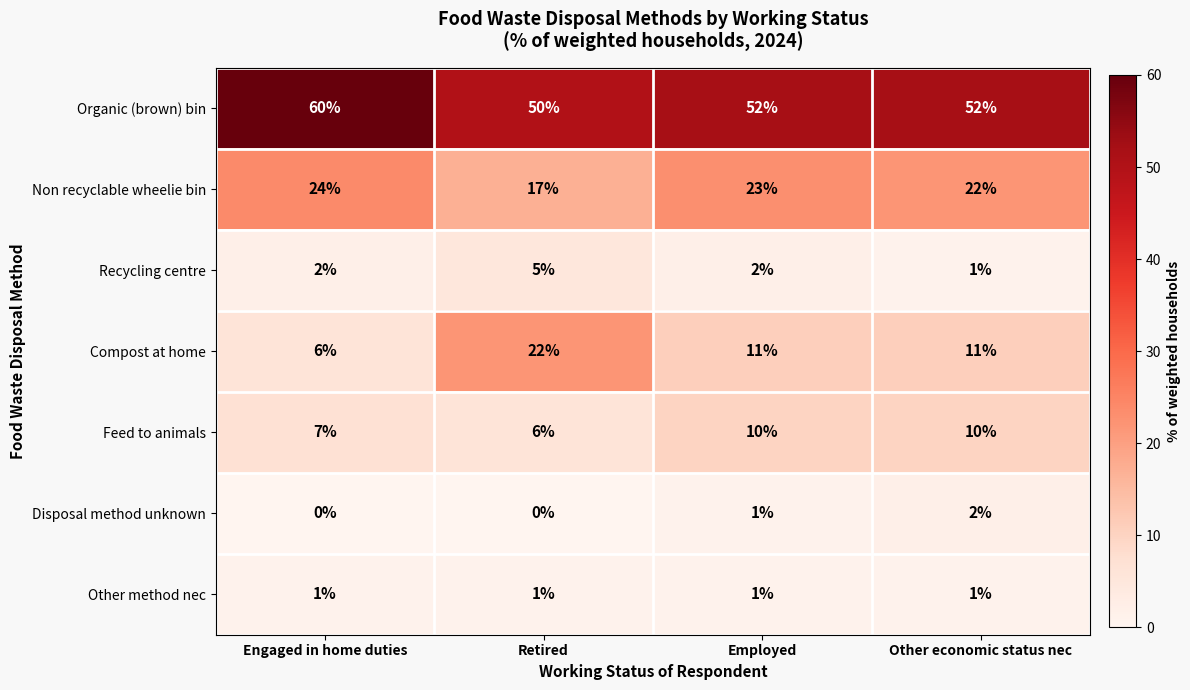

What is the sum of all Feed to animals values?

33